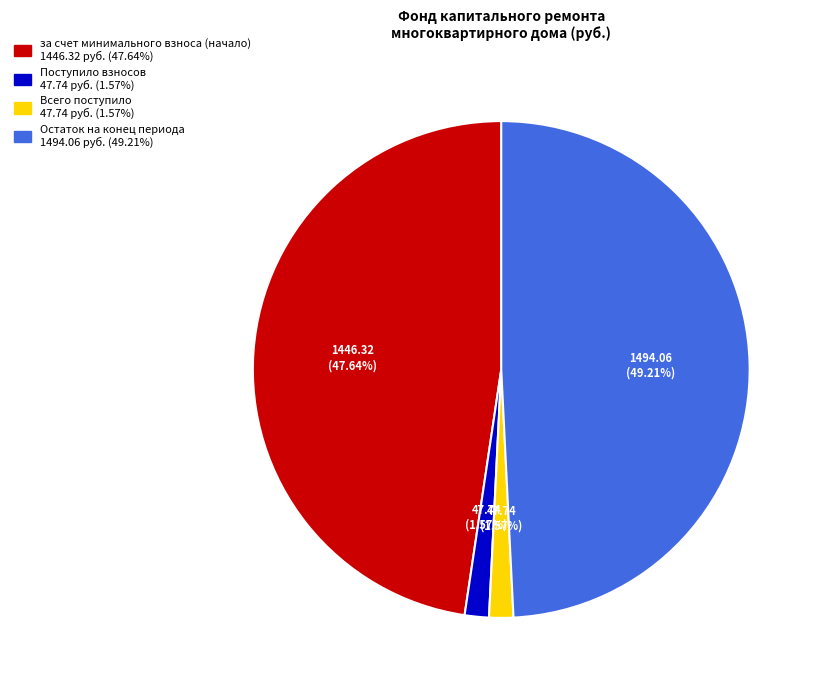

Is there a majority slice in this chart?

No